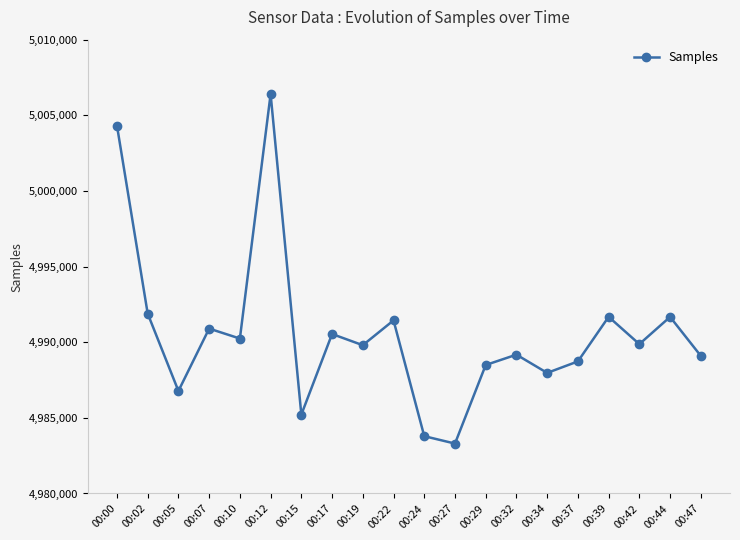

Between 00:12 and 00:05, which is larger?

00:12